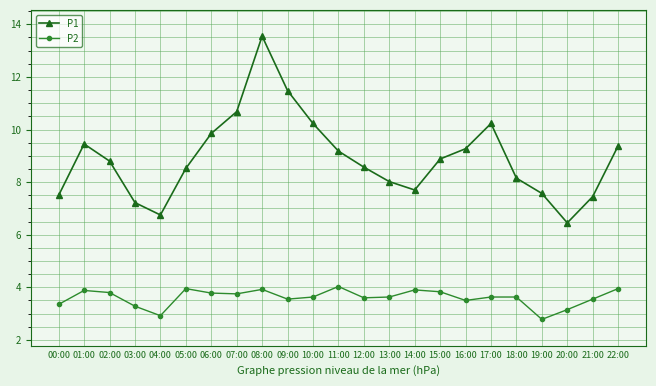

At which category is the sum across all series the highest?

08:00